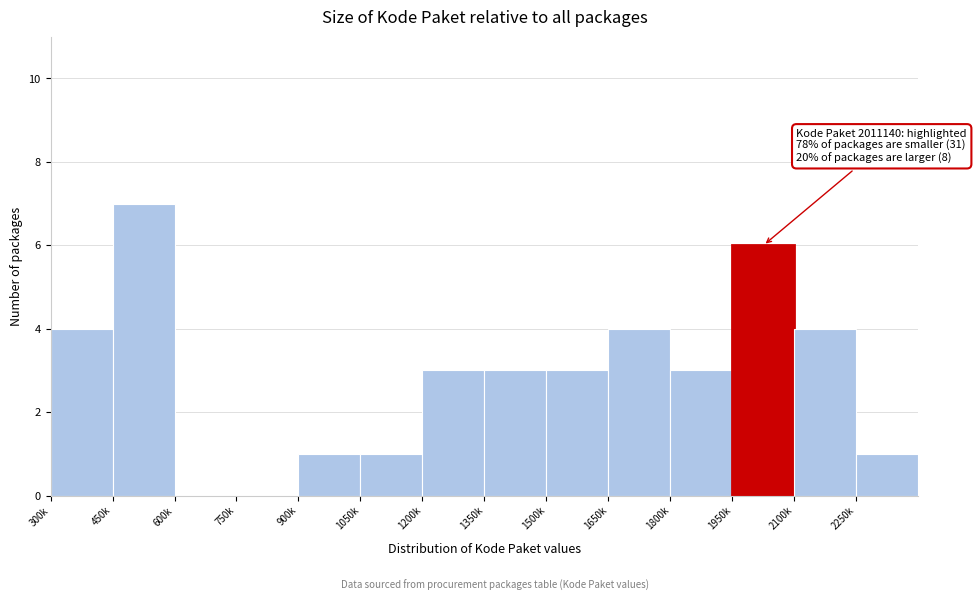

Reading left to right, list all the values displayed in this chart.

300k=4	450k=7	600k=0	750k=0	900k=1	1050k=1	1200k=3	1350k=3	1500k=3	1650k=4	1800k=3	1950k=6	2100k=4	2250k=1